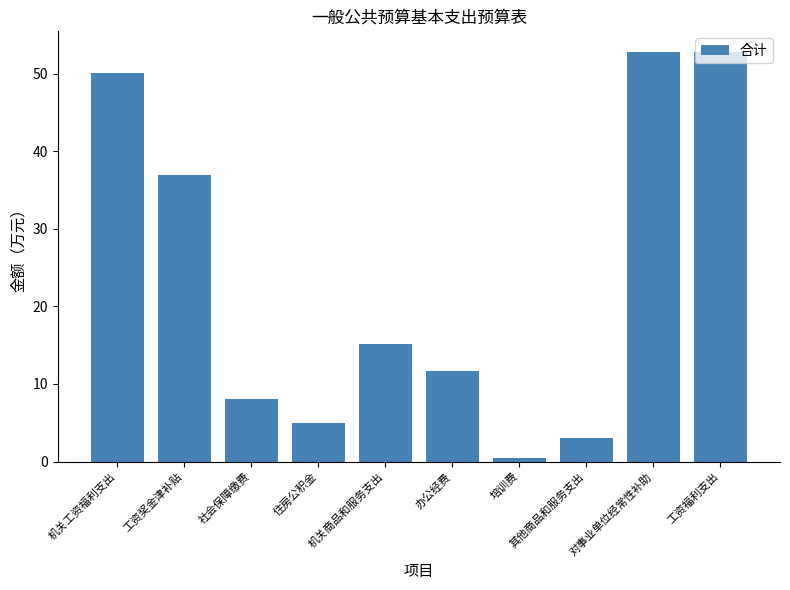

Reading right to left, transcribe all the data shown in this chart.

工资福利支出=52.9	对事业单位经常性补助=52.9	其他商品和服务支出=3.0	培训费=0.5	办公经费=11.7	机关商品和服务支出=15.2	住房公积金=5.0	社会保障缴费=8.1	工资奖金津补贴=37.0	机关工资福利支出=50.1